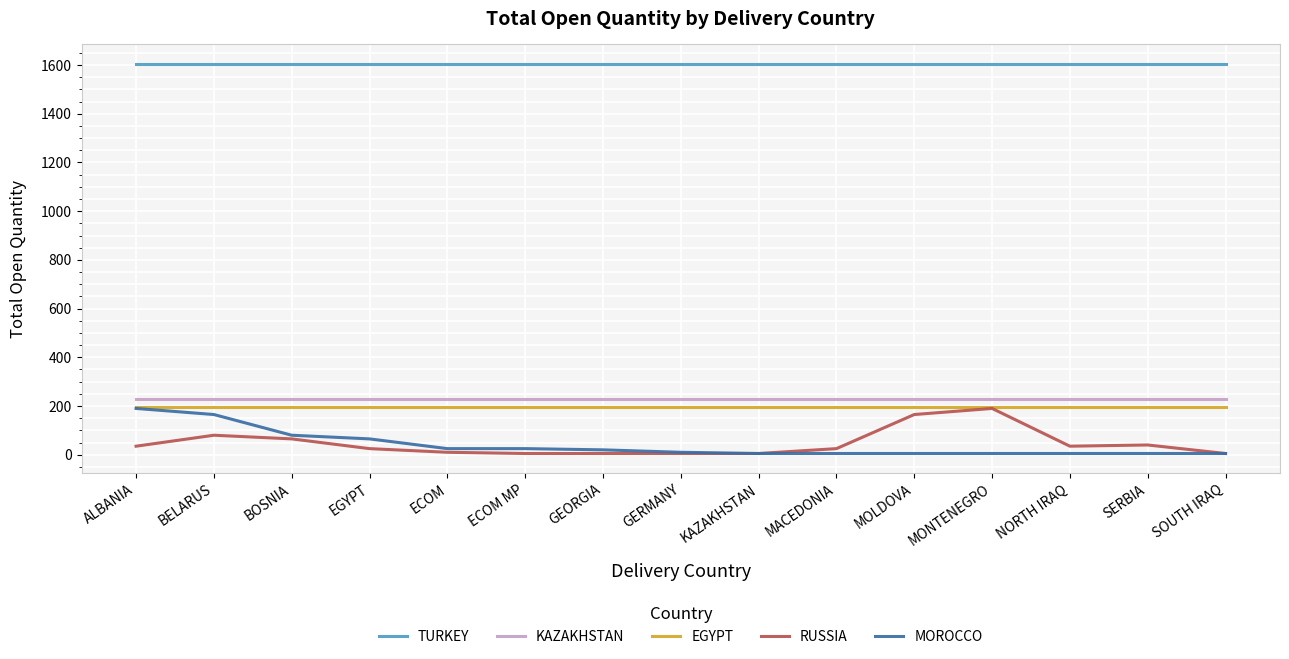

Between ALBANIA and MACEDONIA, which series saw the biggest shift?

MOROCCO